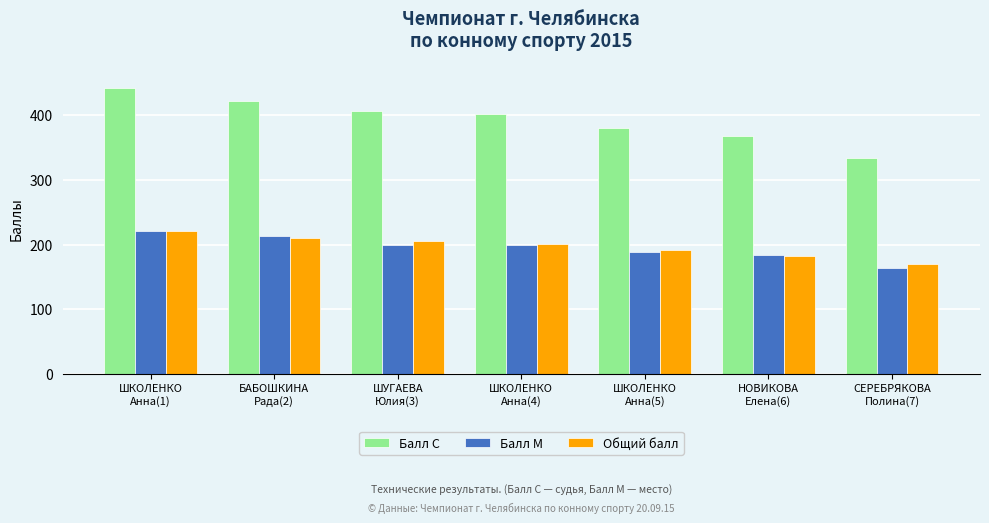

The Балл М series shows 184.5 at НОВИКОВА
Елена(6). True or false?

True